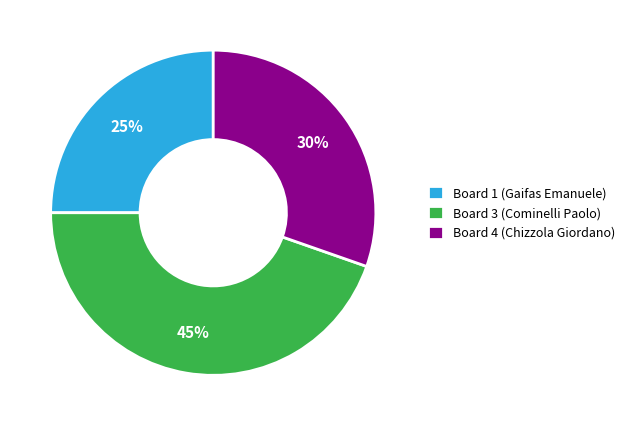

How many segments does this pie chart have?

3